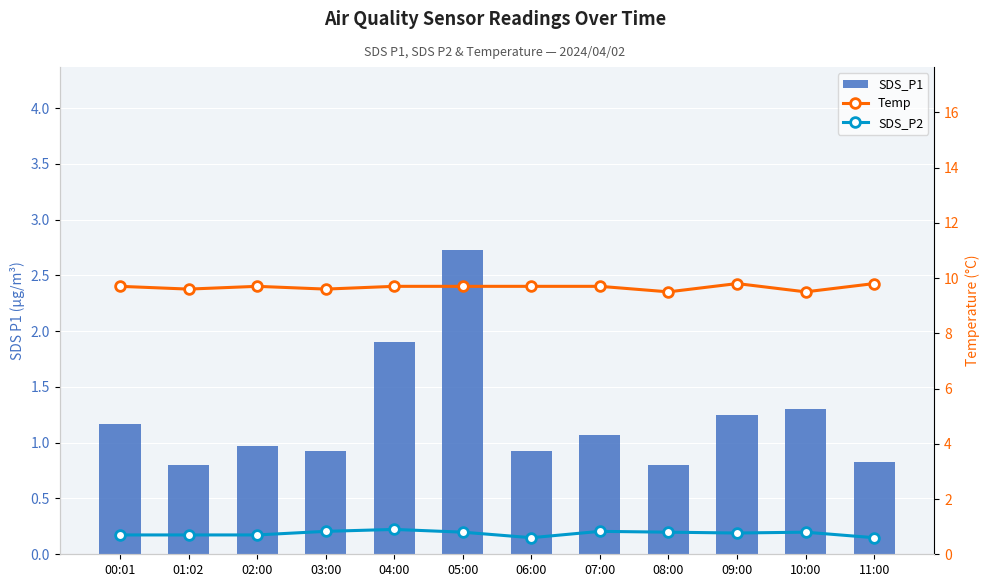

Count the number of data series in this chart.

3